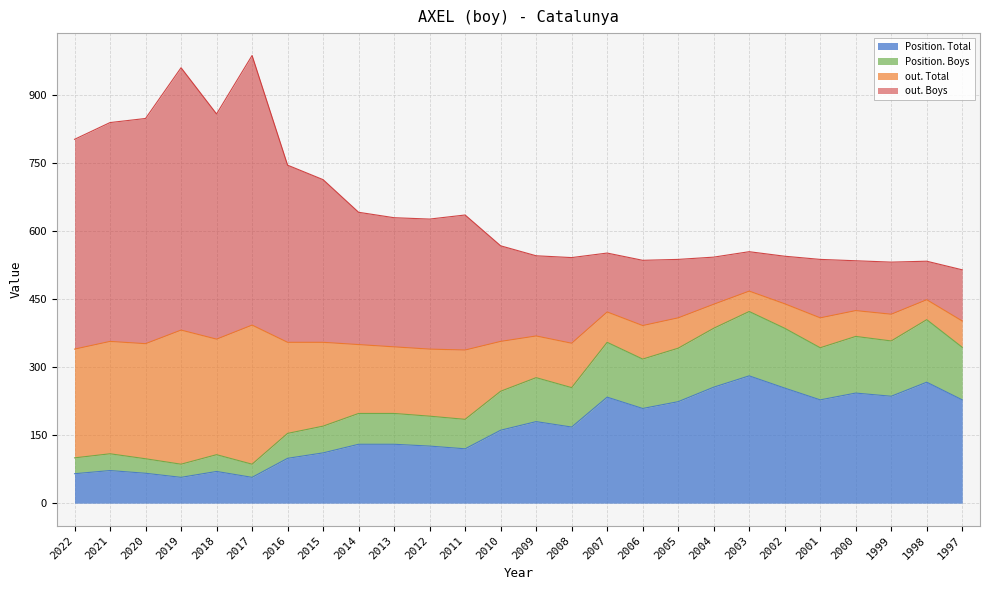

What is the total value across all series at 2011?

636